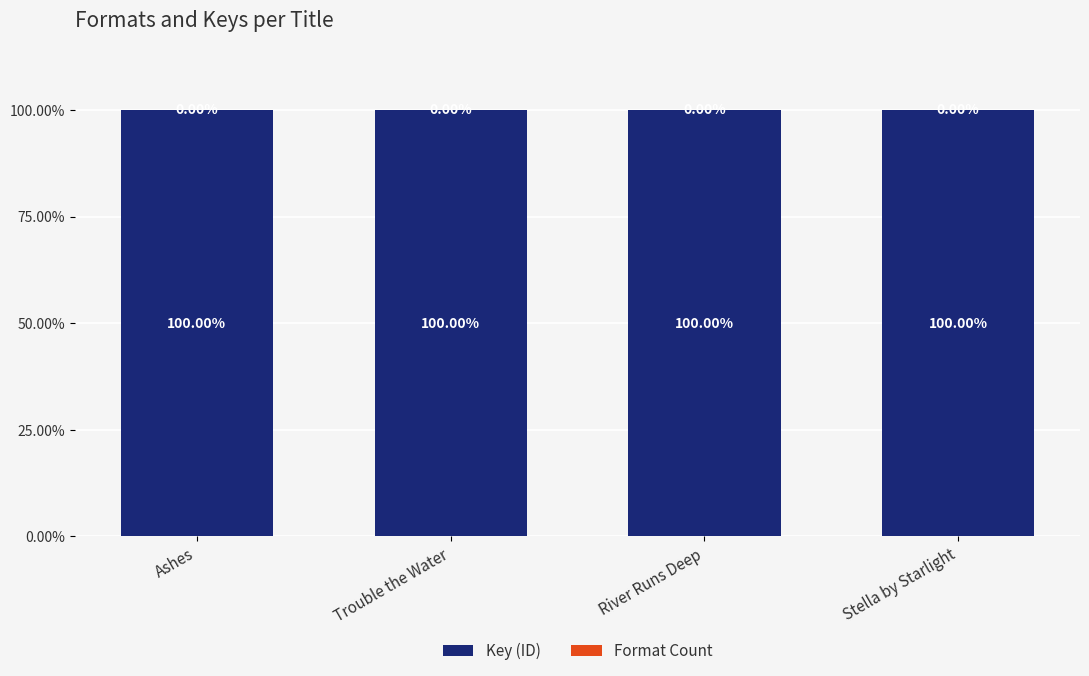

Where is Key (ID) nearest to the value 99?

Ashes